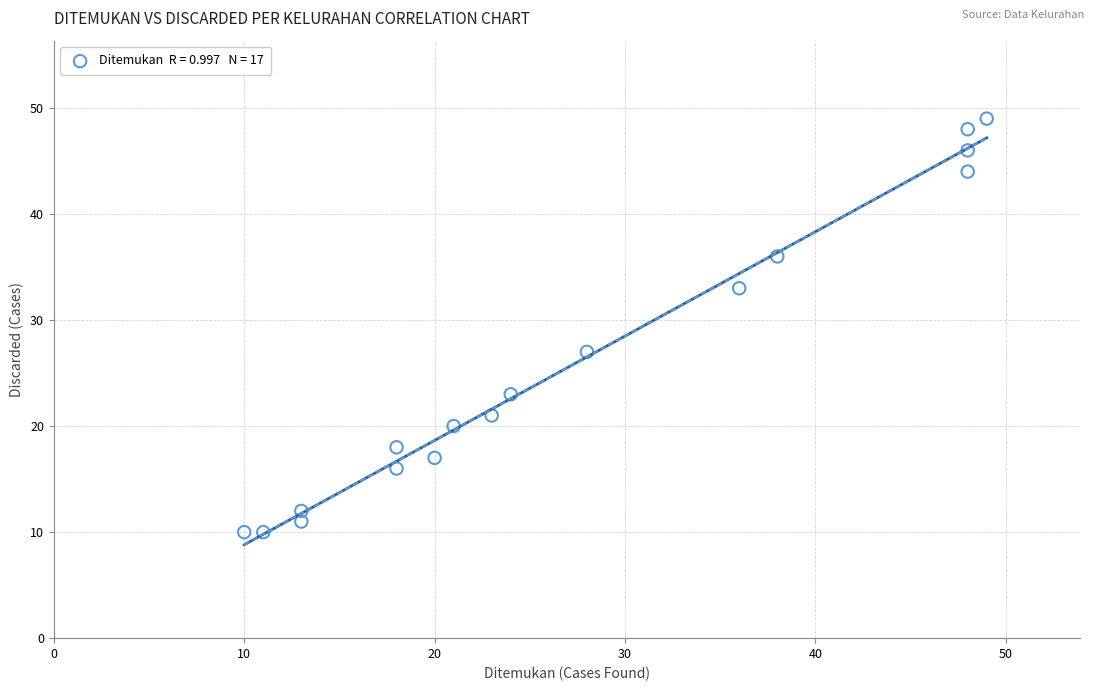

What Y value in the scatter plot is closest to 29?

27